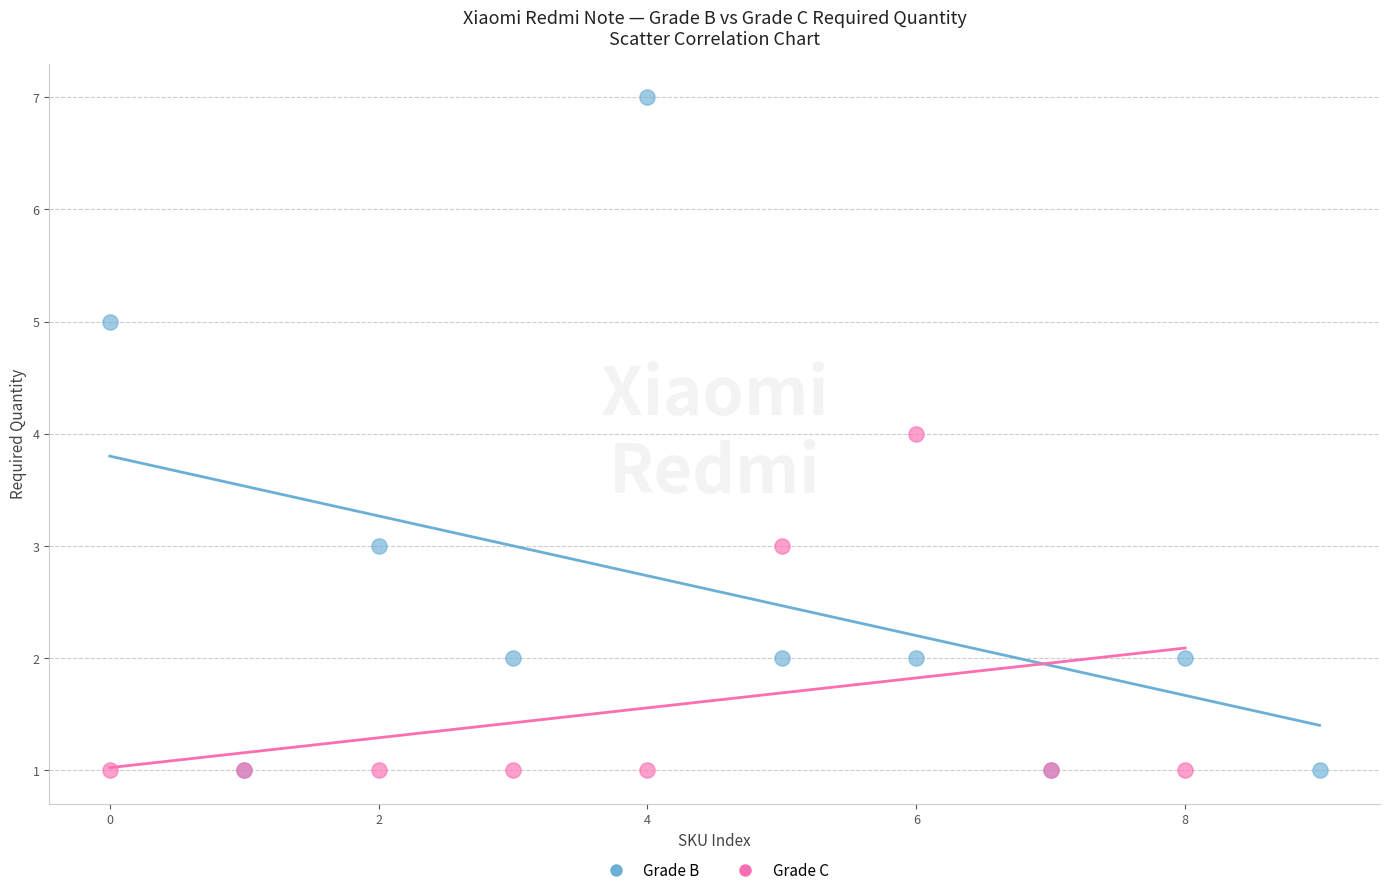

Which series reaches the maximum Y coordinate?

Grade B